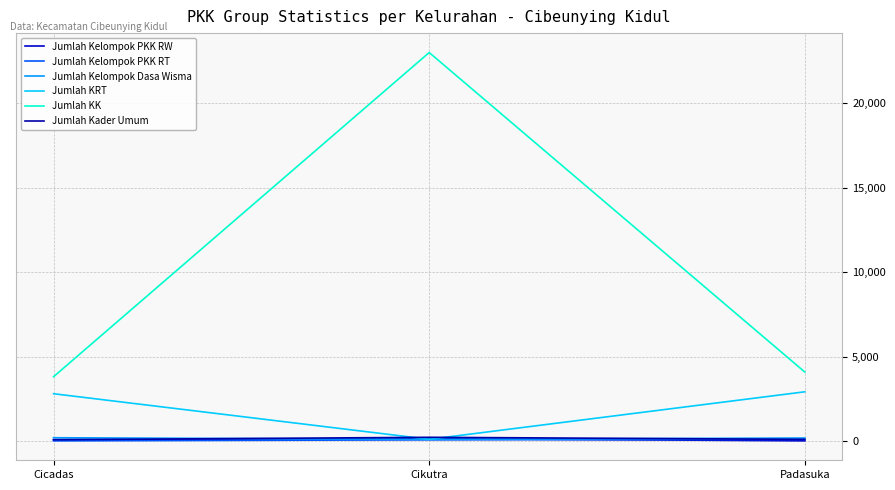

What is the total value across all series at Padasuka?

7406